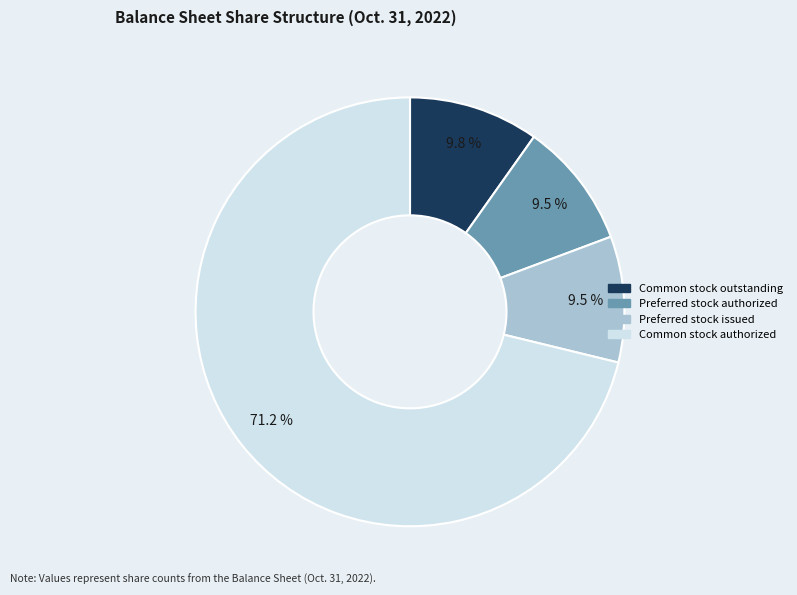

Does any single category account for the majority?

Yes